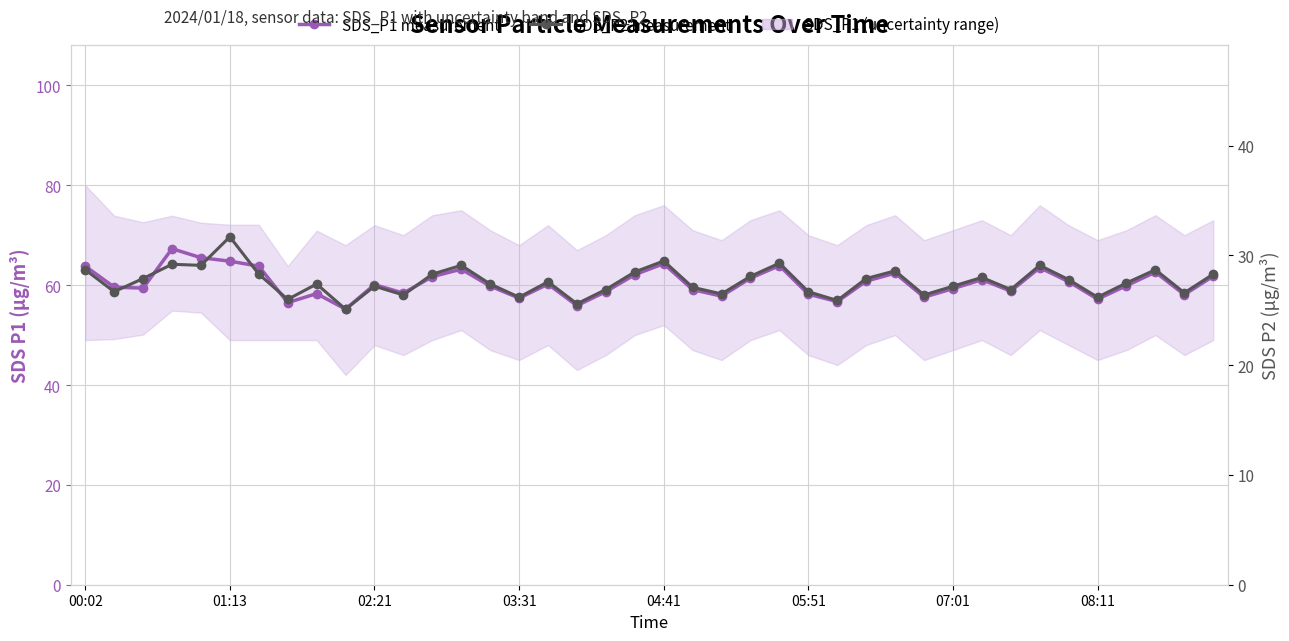

List the series in order of their peak value, highest first.

SDS_P1 (est. range), SDS_P2